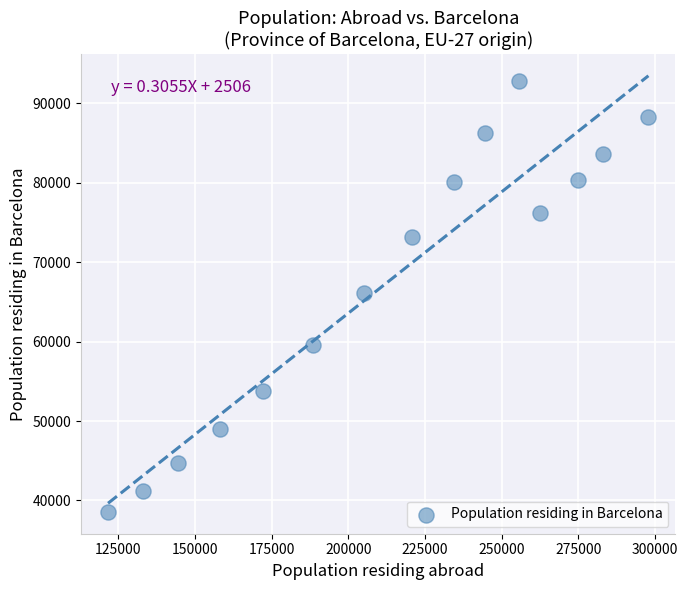

What is the range of Y values (max minus min)?

54288